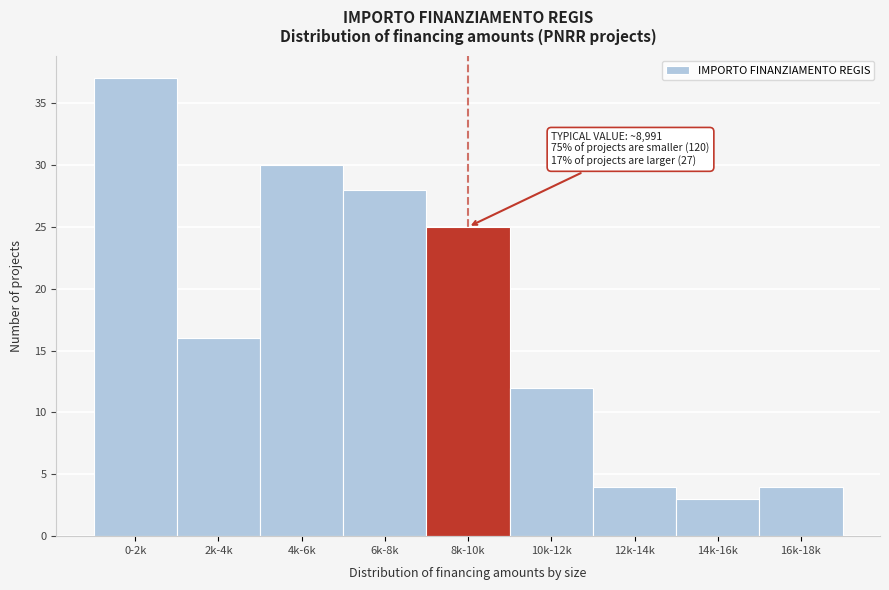

Reading left to right, what are all the values shown in this chart?

0-2k=37	2k-4k=16	4k-6k=30	6k-8k=28	8k-10k=25	10k-12k=12	12k-14k=4	14k-16k=3	16k-18k=4